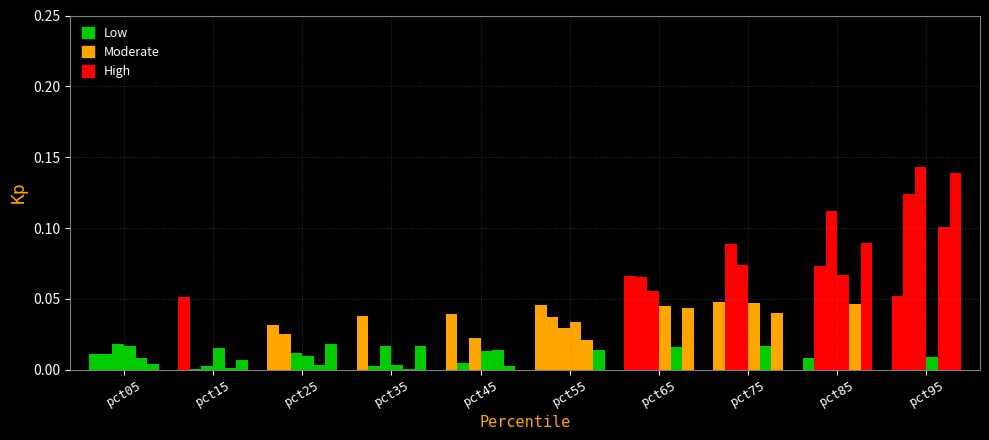

At which category is the sum across all series the highest?

pct95